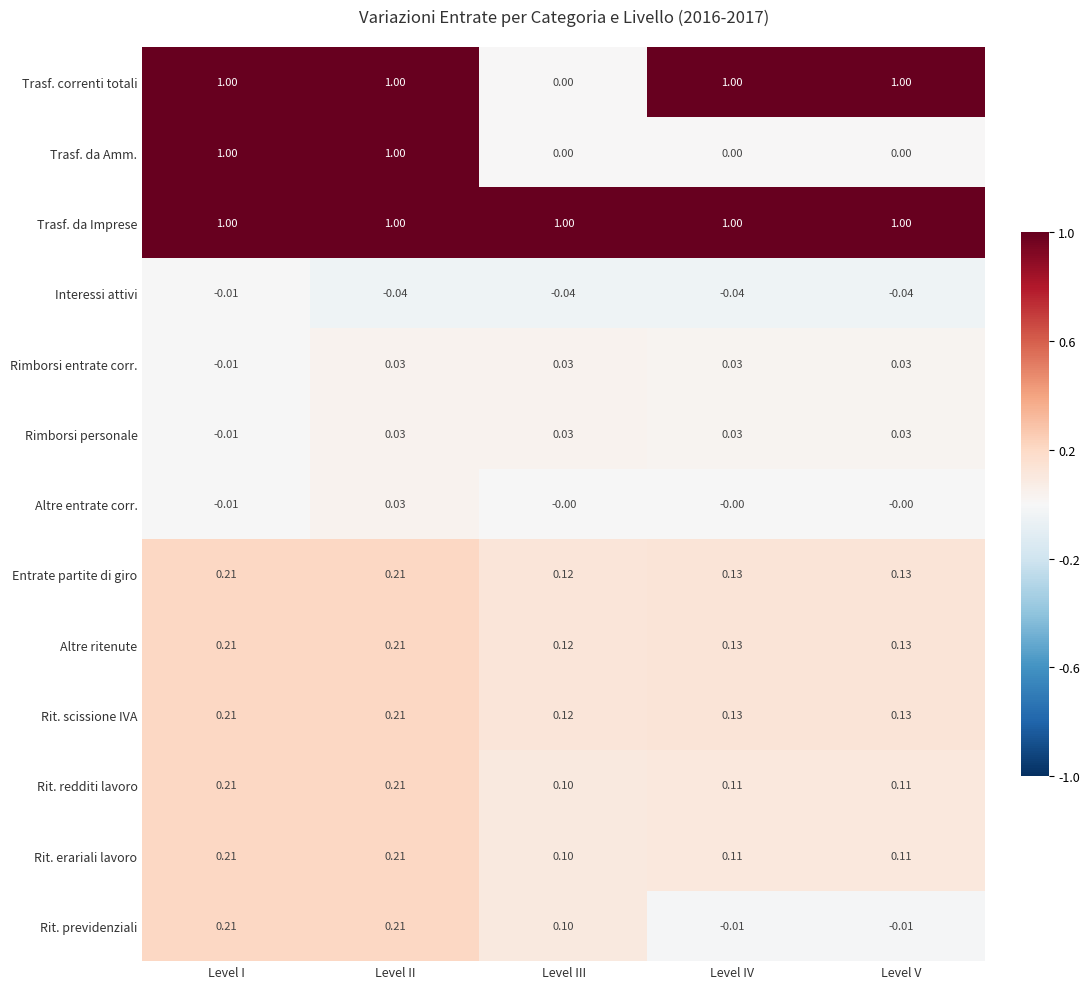

At which category is the sum across all series the highest?

Level II